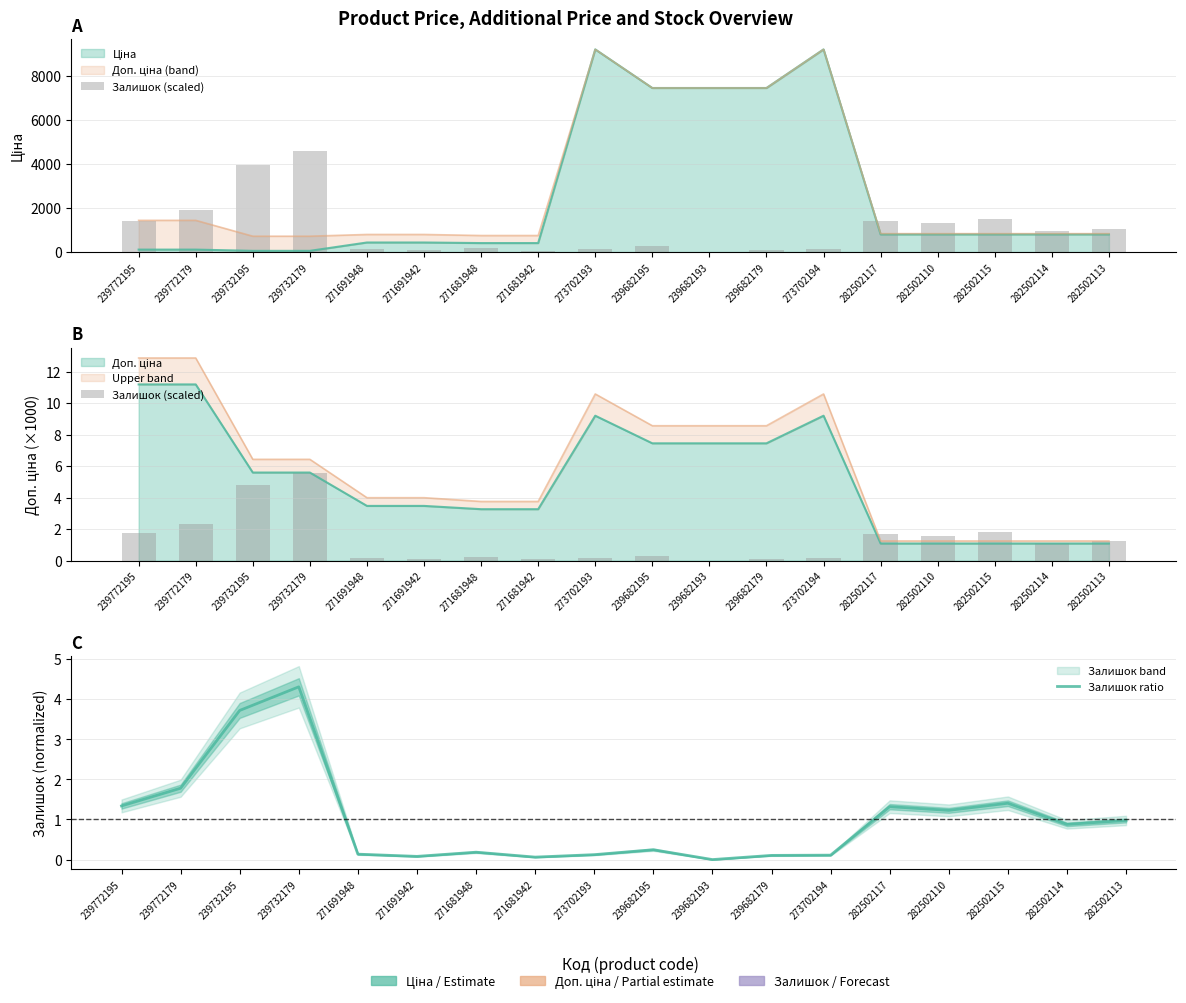

What position from the right is 239682193?

8